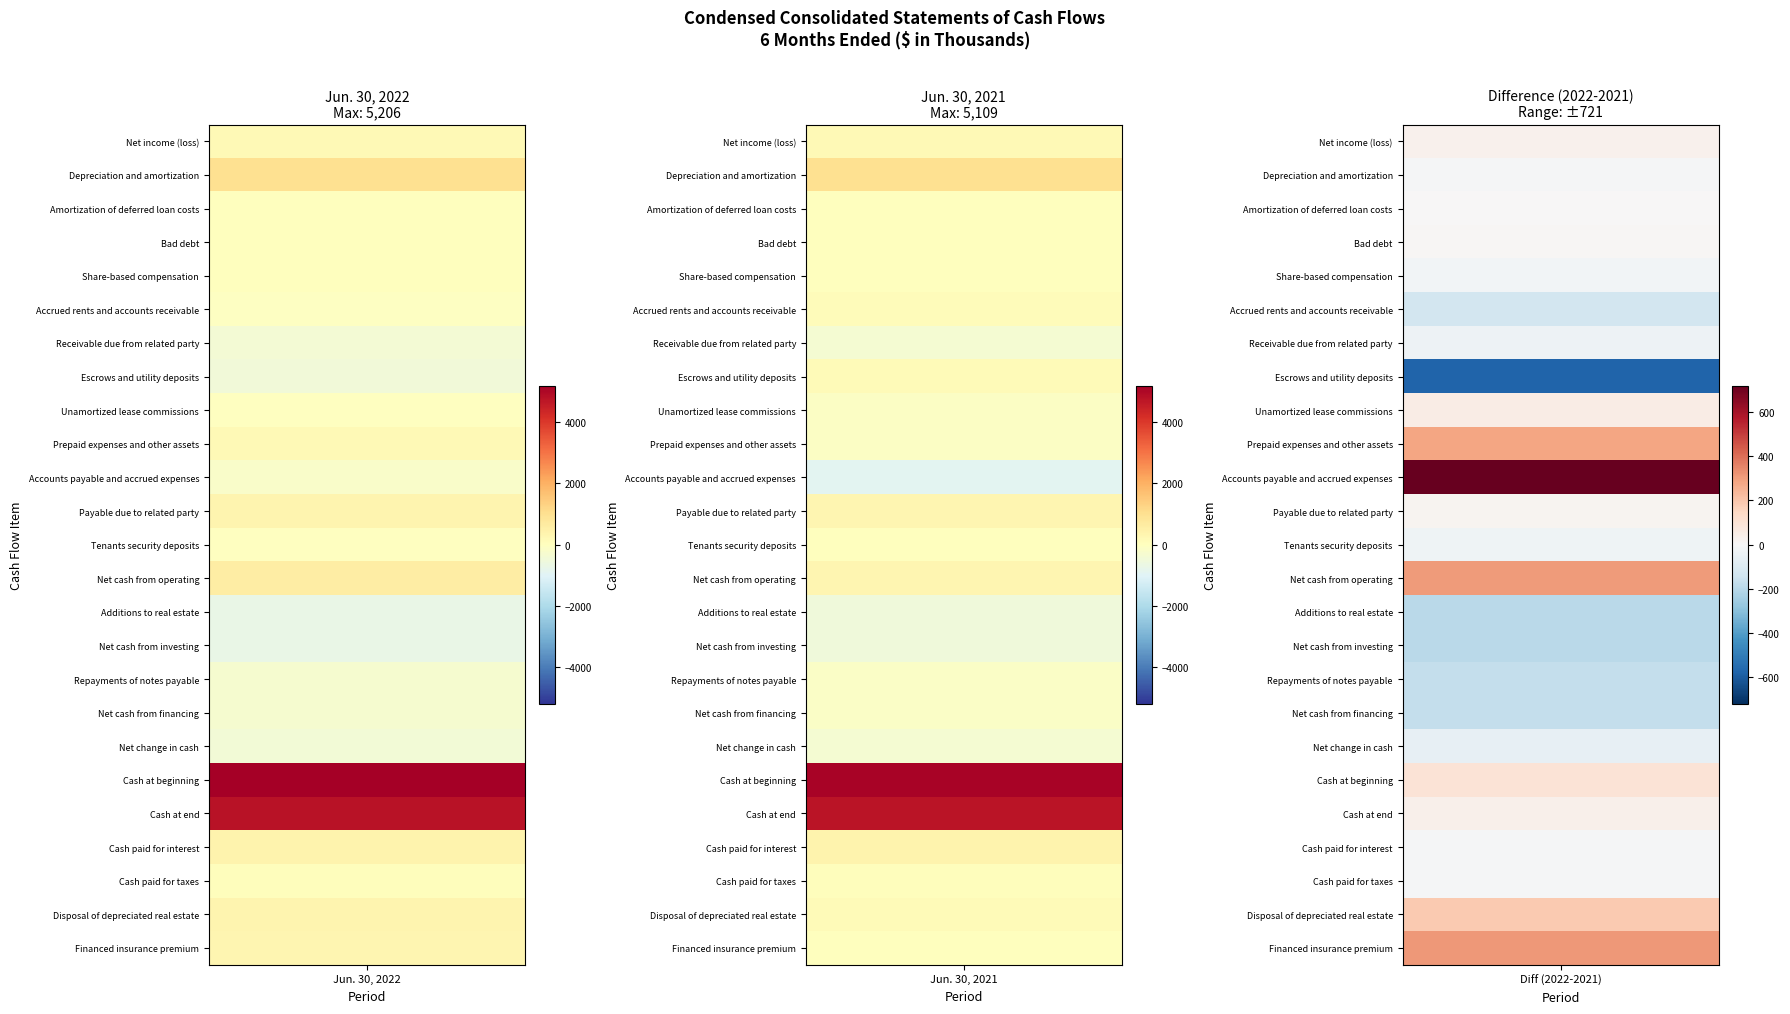

What is the difference between the maximum and minimum values in the Net cash from investing series?

196